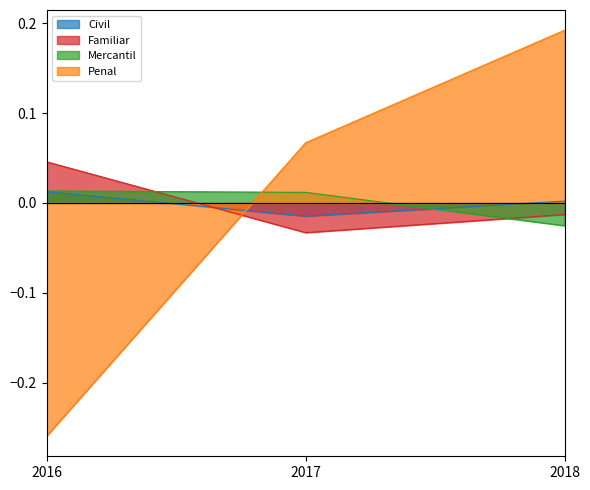

How many data points does each series have?

3